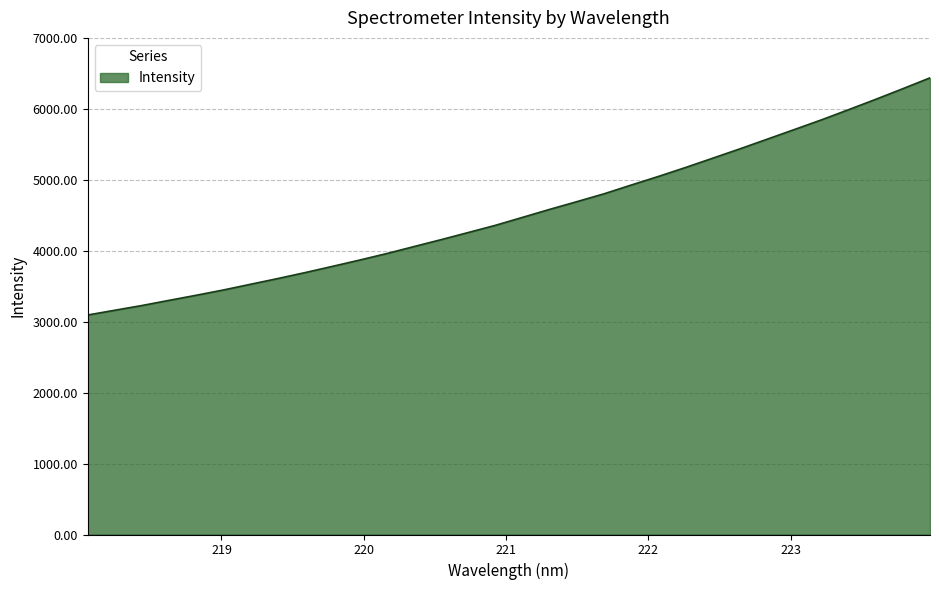

What is the difference between the maximum and minimum values?

3342.7